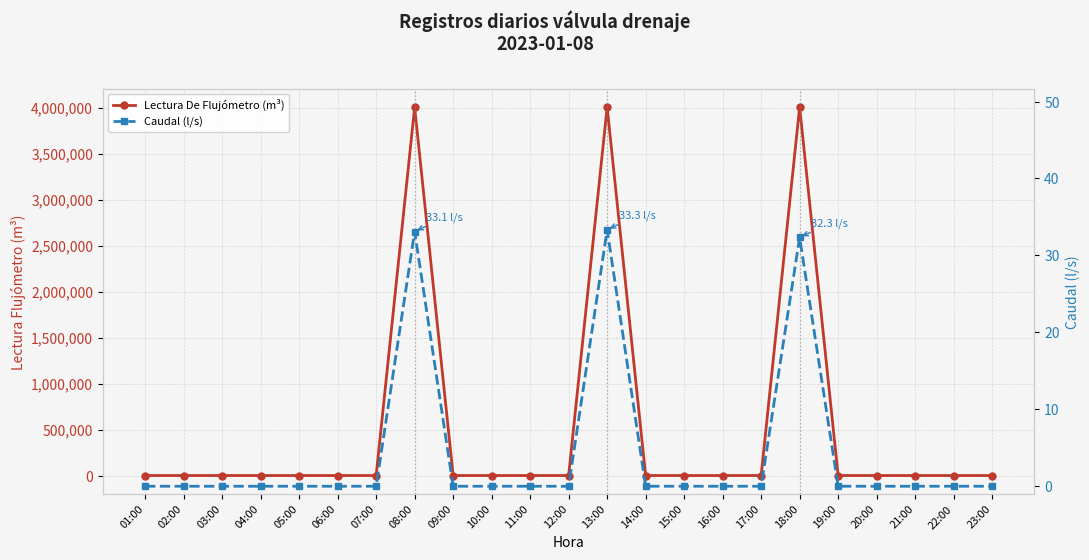

How many lines are shown in the chart?

2